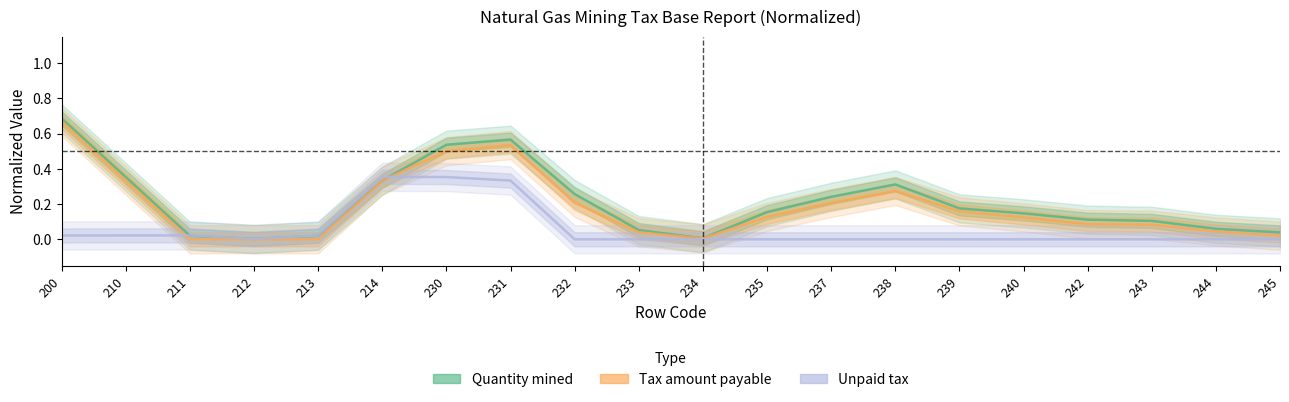

Reading left to right, extract all data points from this chart.

Quantity mined: 200=0.7	210=0.4	211=0.0	212=0.0	213=0.0	214=0.3	230=0.5	231=0.6	232=0.3	233=0.1	234=0.0	235=0.2	237=0.2	238=0.3	239=0.2	240=0.1	242=0.1	243=0.1	244=0.1	245=0.0
Tax amount payable: 200=0.7	210=0.3	211=0.0	212=0.0	213=0.0	214=0.3	230=0.5	231=0.5	232=0.2	233=0.0	234=0.0	235=0.1	237=0.2	238=0.3	239=0.2	240=0.1	242=0.1	243=0.1	244=0.0	245=0.0
Unpaid tax: 200=0.0	210=0.0	211=0.0	212=0.0	213=0.0	214=0.4	230=0.4	231=0.3	232=0.0	233=0.0	234=0.0	235=0.0	237=0.0	238=0.0	239=0.0	240=0.0	242=0.0	243=0.0	244=0.0	245=0.0